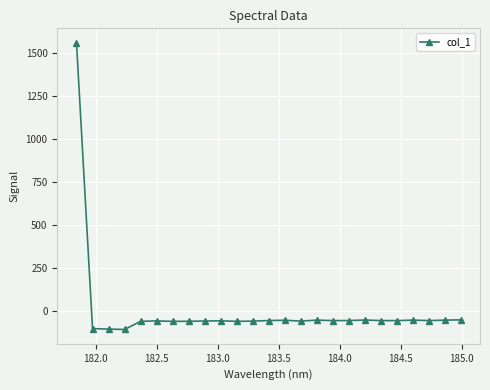

True or false: the data has more than 0 interior local peaks.

True